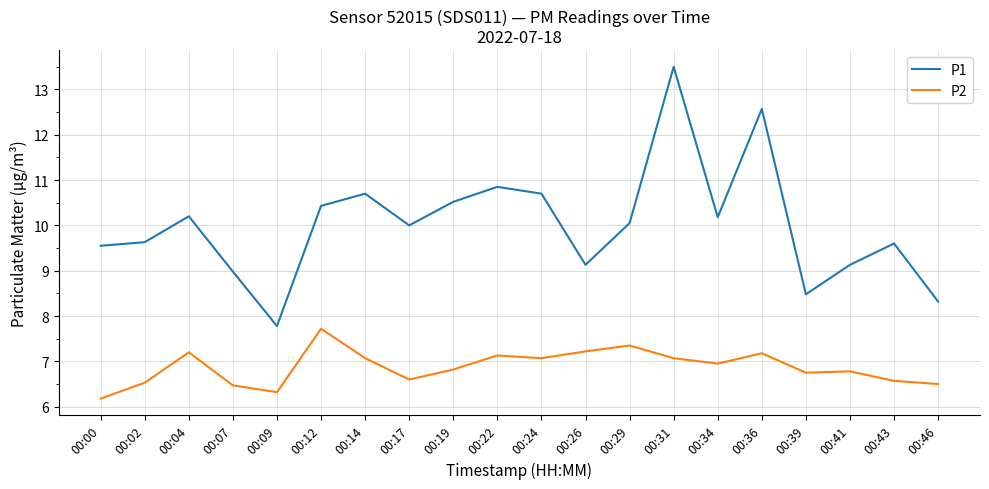

What value does the P2 series have at 00:39?

6.8